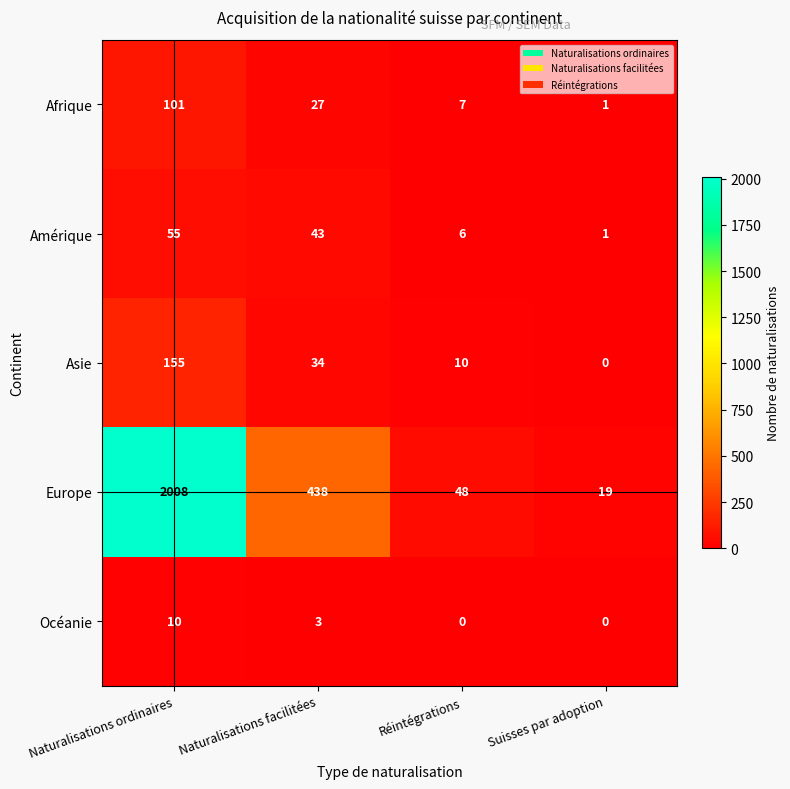

Count the number of categories in the chart.

4